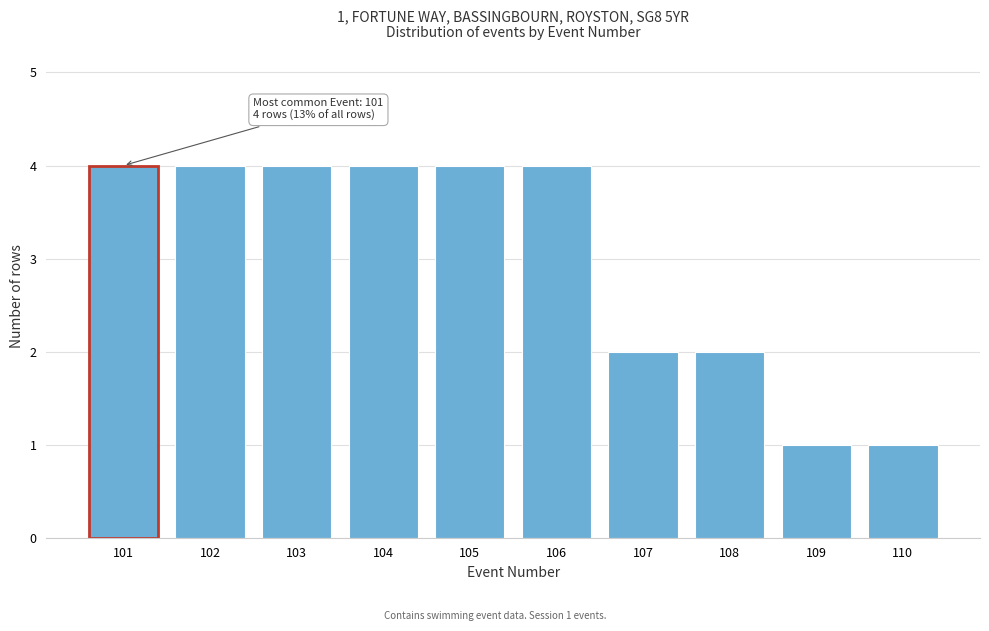

Reading right to left, what are all the values shown in this chart?

1	1	2	2	4	4	4	4	4	4